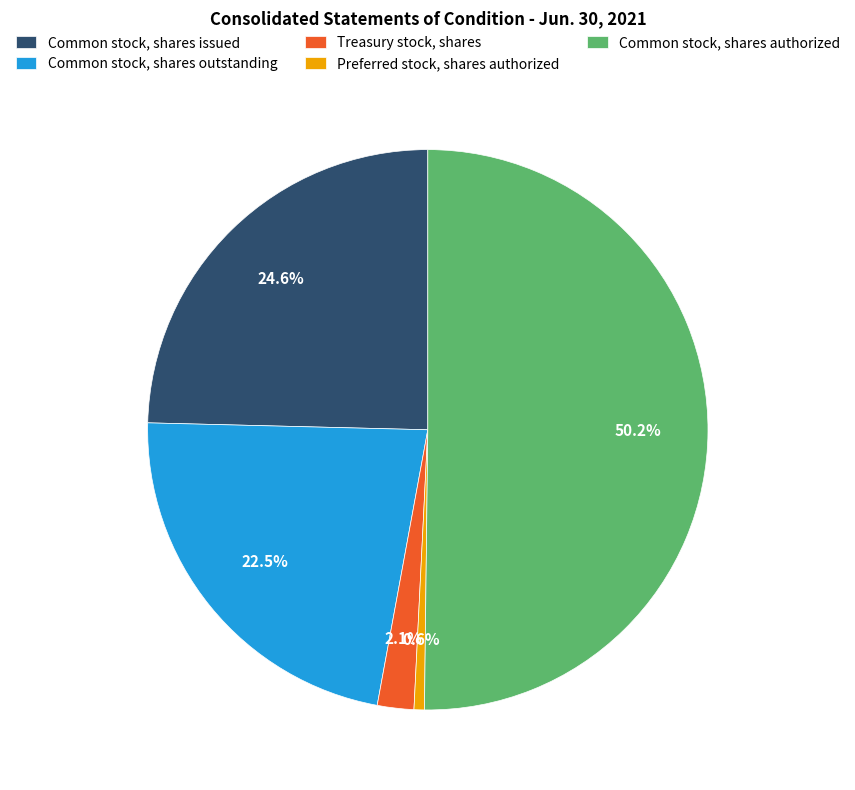

To the nearest percent, what percentage of the pie is Common stock, shares authorized?

50%